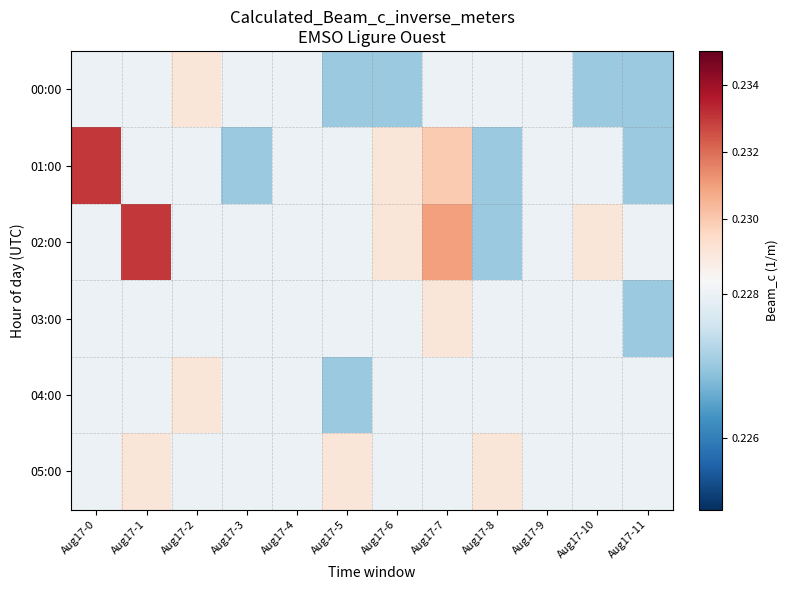

What is the total value across all series at Aug17-1?

1.4